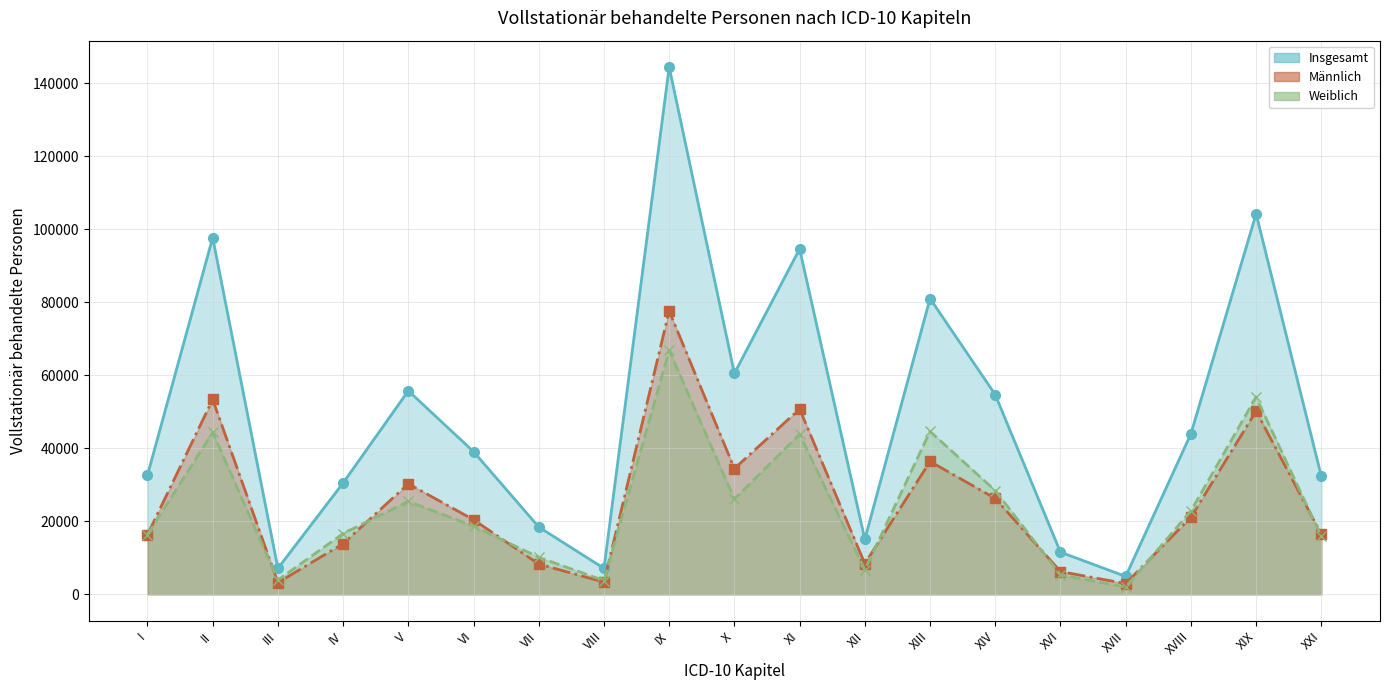

Rank the series at XI from lowest to highest value.

Weiblich (line), Männlich (line), Insgesamt (line)